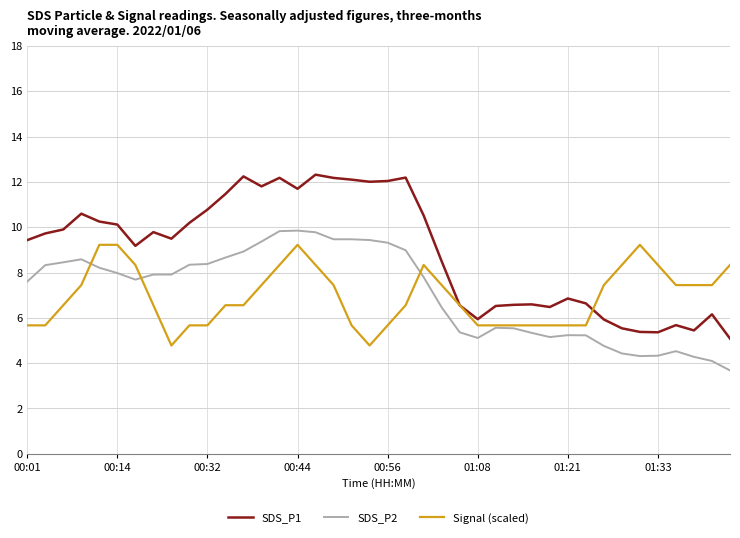

Which series has the largest range (max minus min)?

SDS_P1